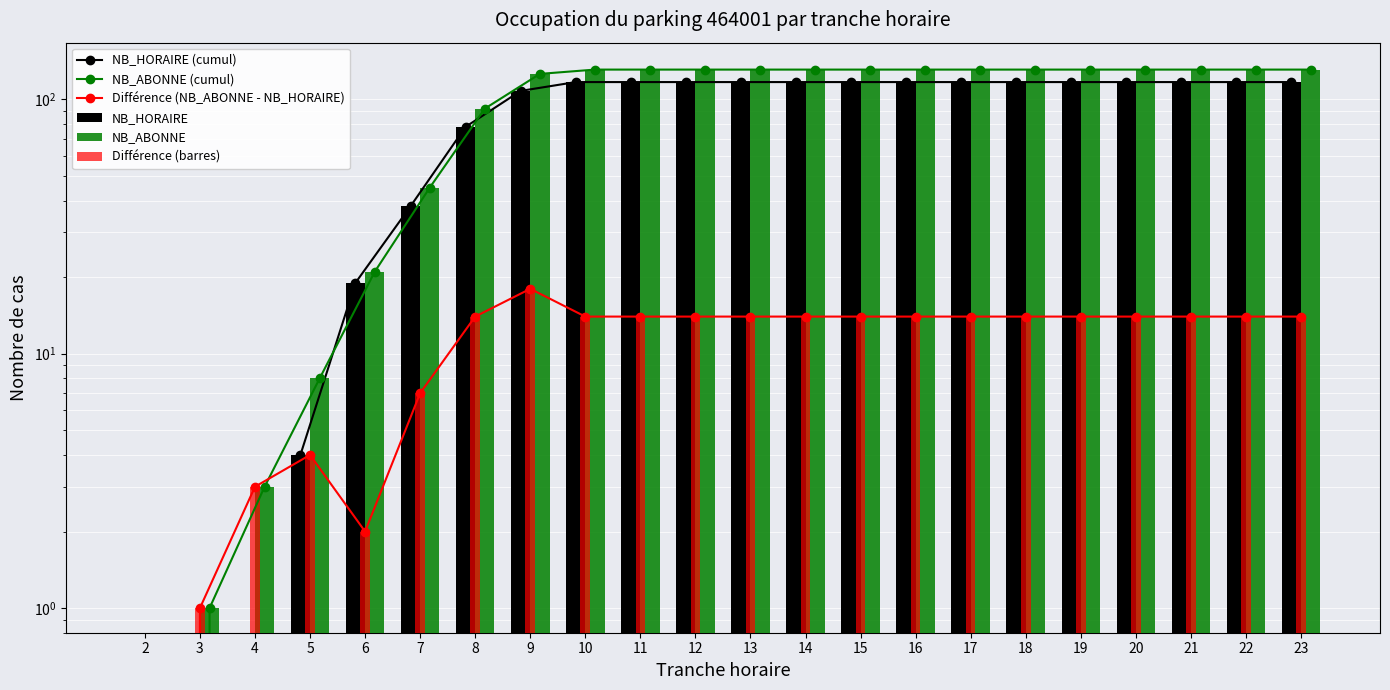

Does the chart contain any negative values?

No